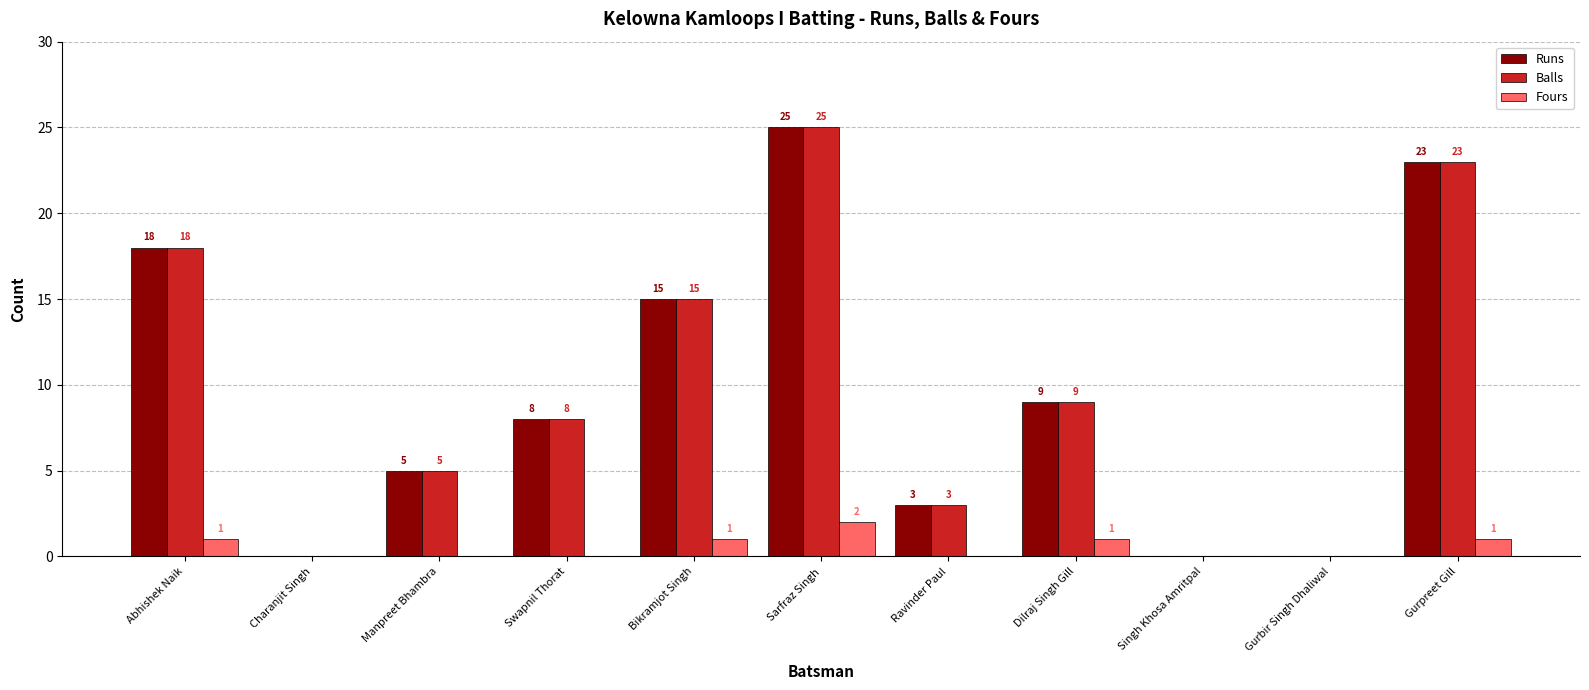

Where does the Runs series first go above 8?

Abhishek Naik